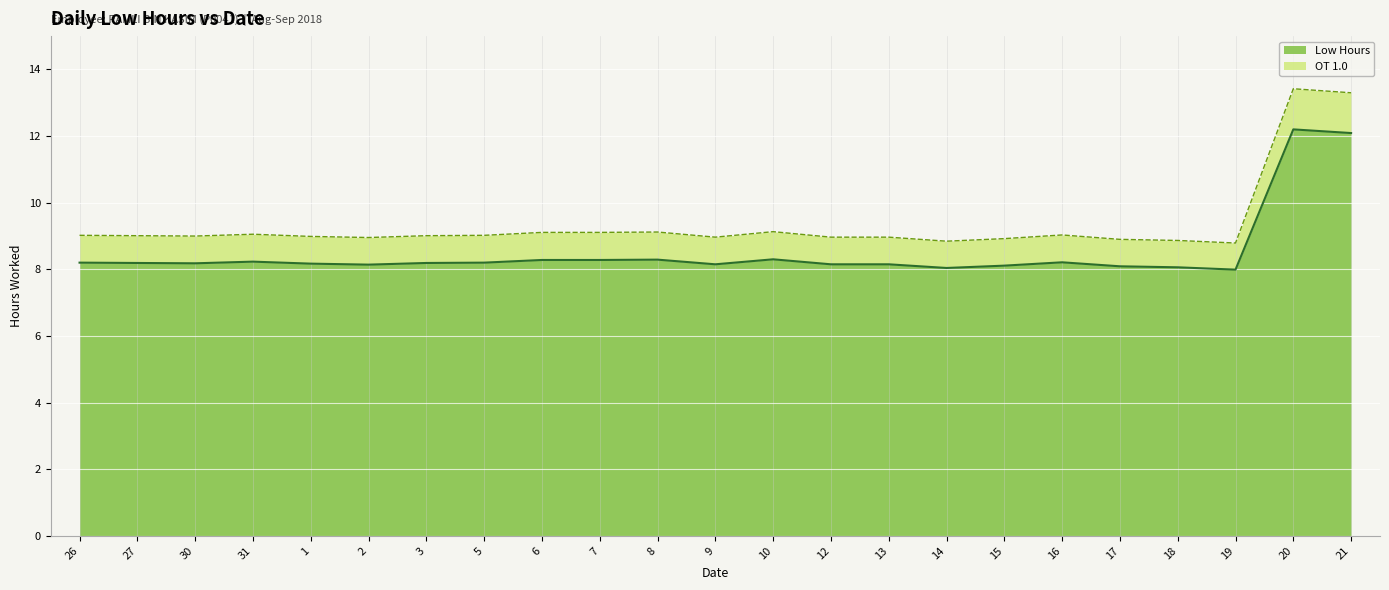

How many lines are shown in the chart?

2